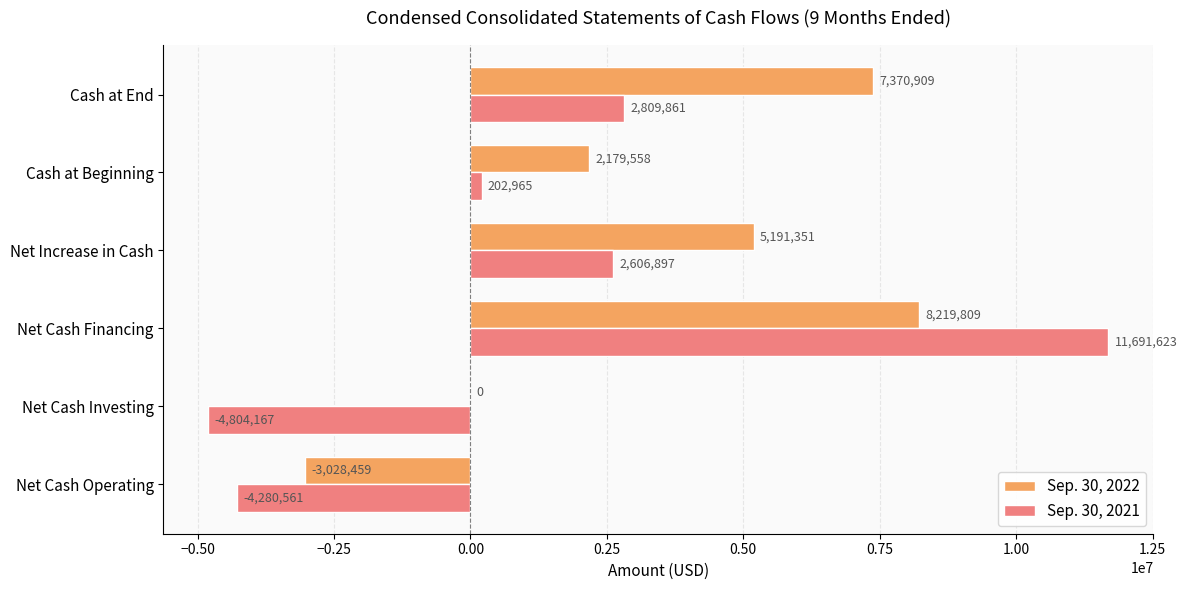

What is the sum of all Sep. 30, 2021 values?

8226618